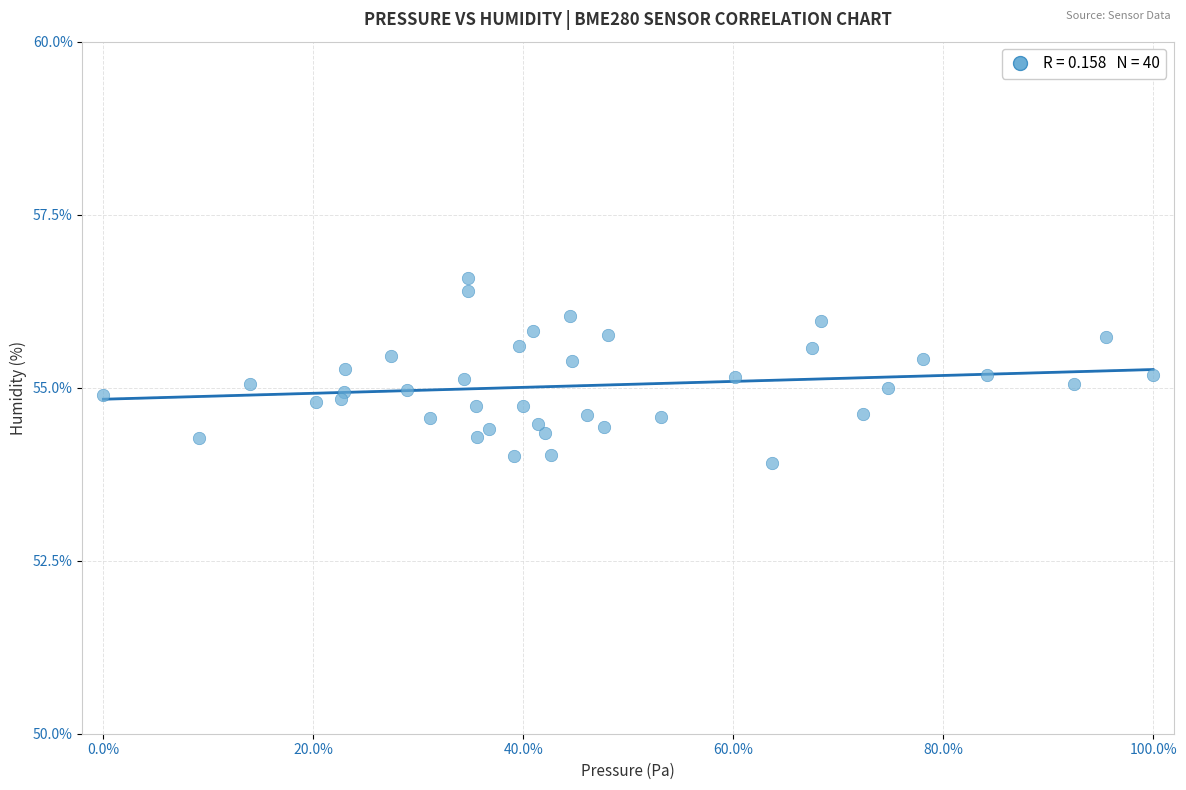

What is the range of Y values (max minus min)?

2.7